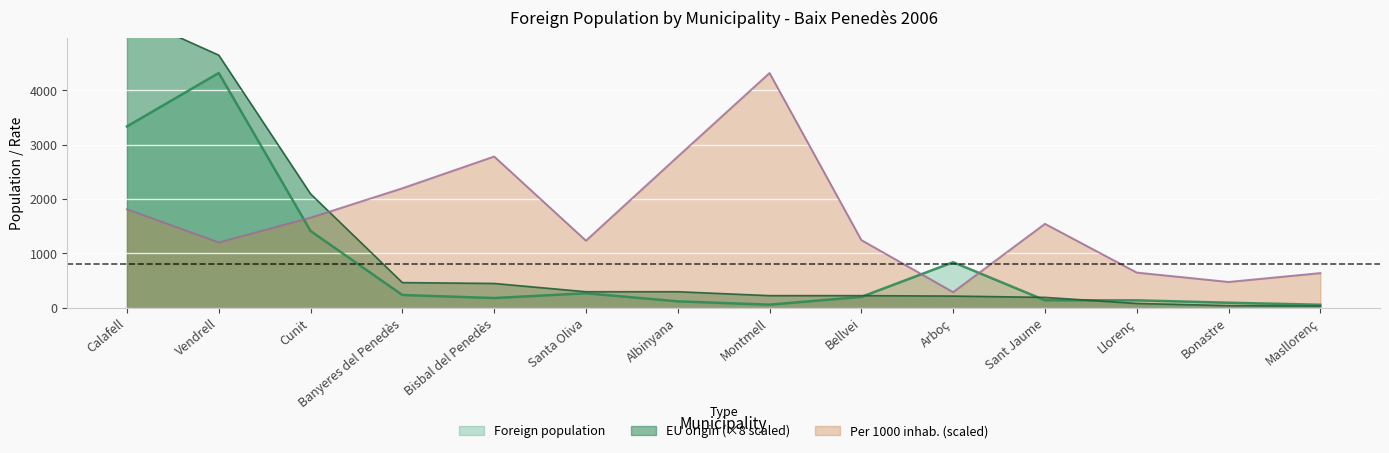

Which series has the widest spread of values?

EU origin